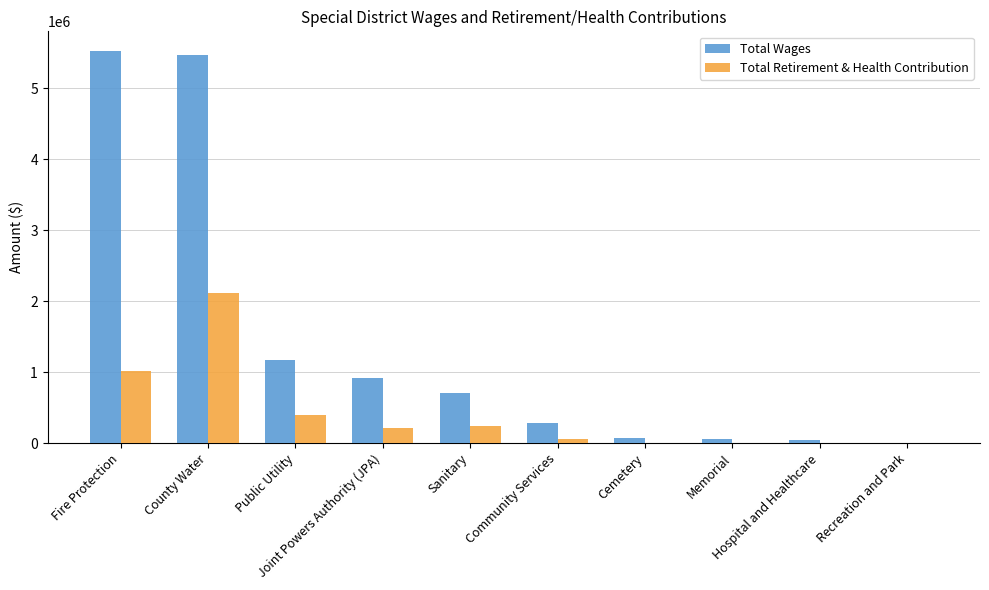

What is the sum of all Total Wages values?

14234630